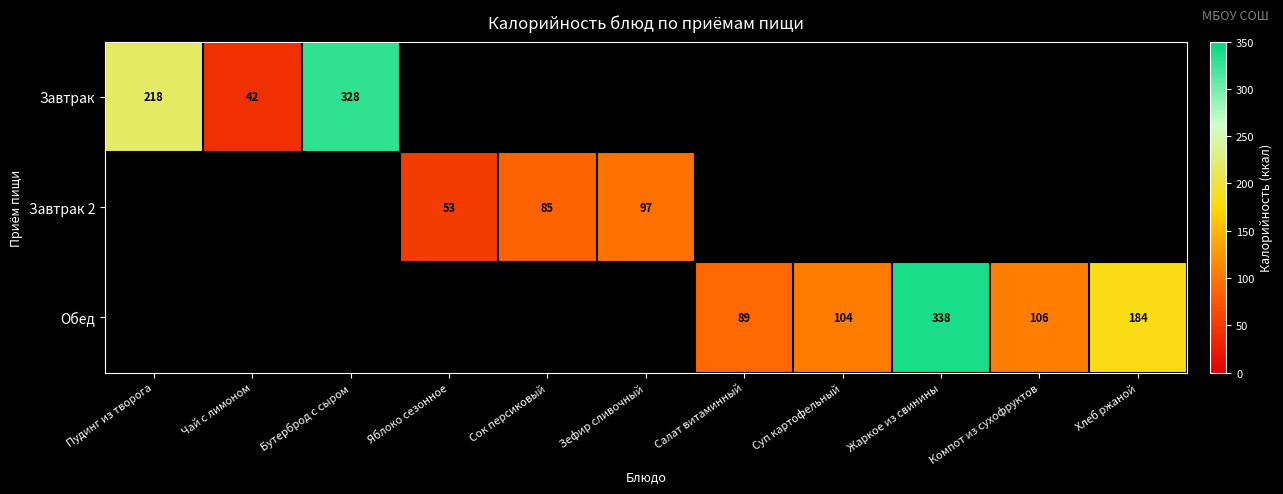

Is it true that Обед equals 71.9 at Хлеб ржаной?

False